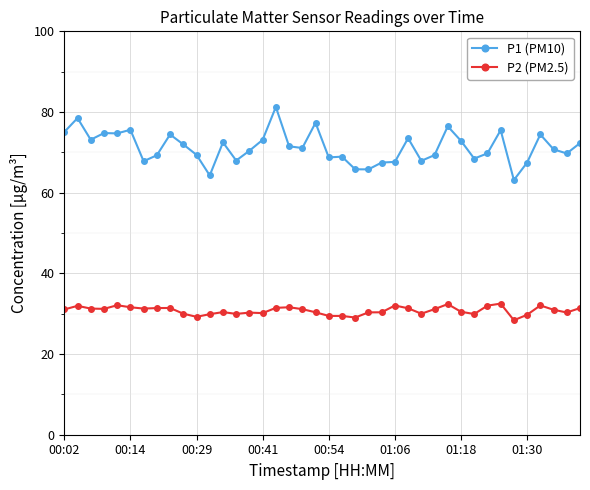

What are all the series names shown in the legend?

P1 (PM10), P2 (PM2.5)